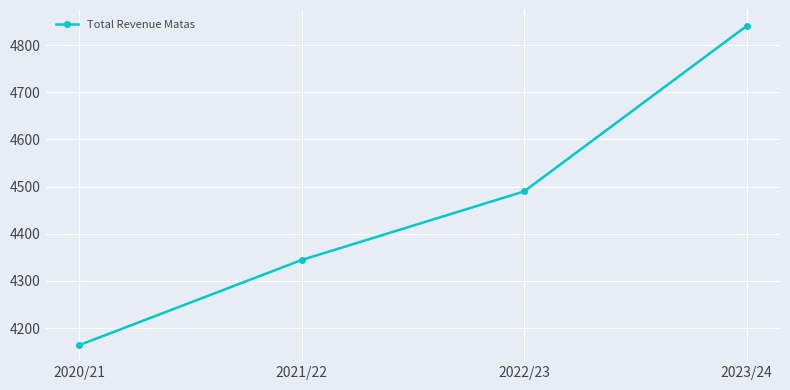

What is the average value?

4459.5